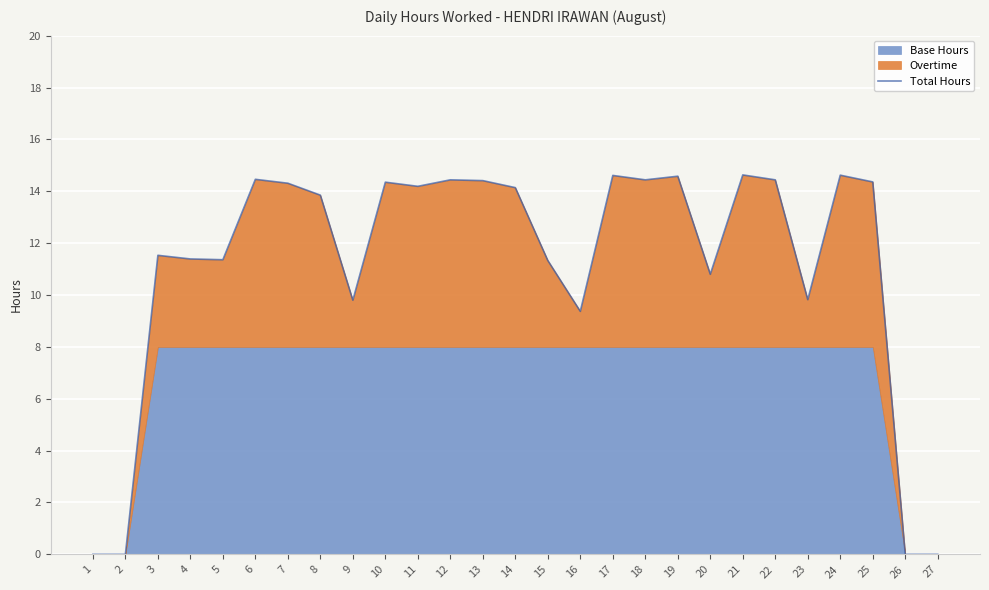

What is the maximum value shown in the chart?

14.6